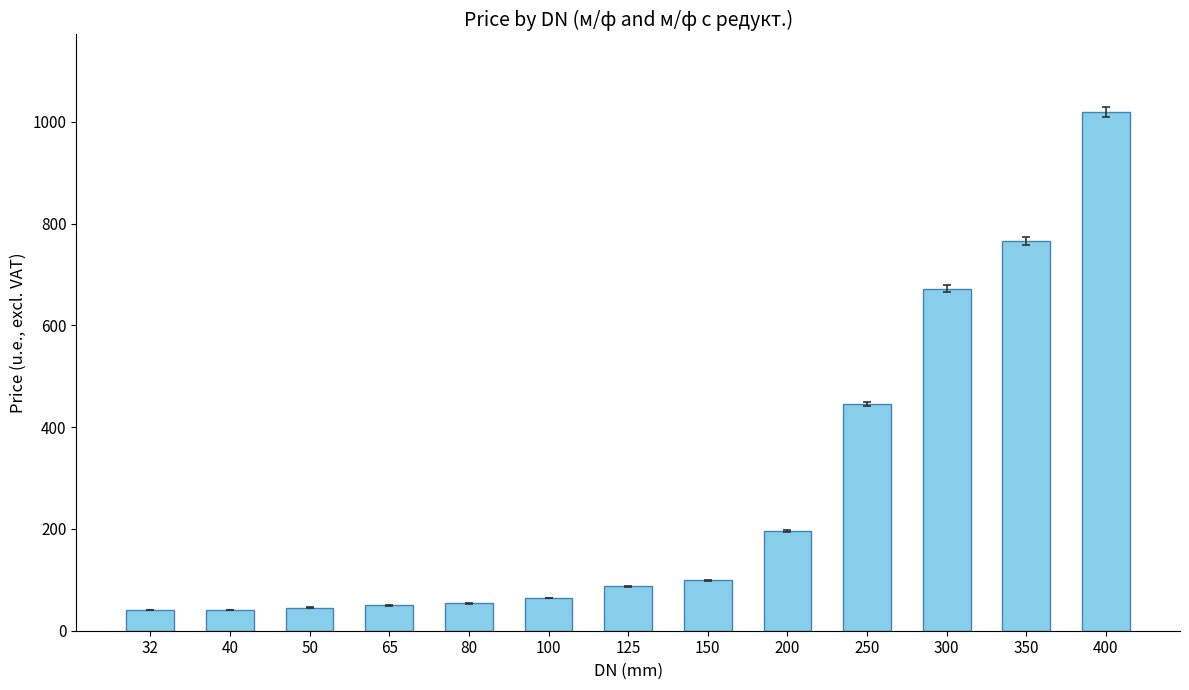

What is the greatest value displayed?

1019.1